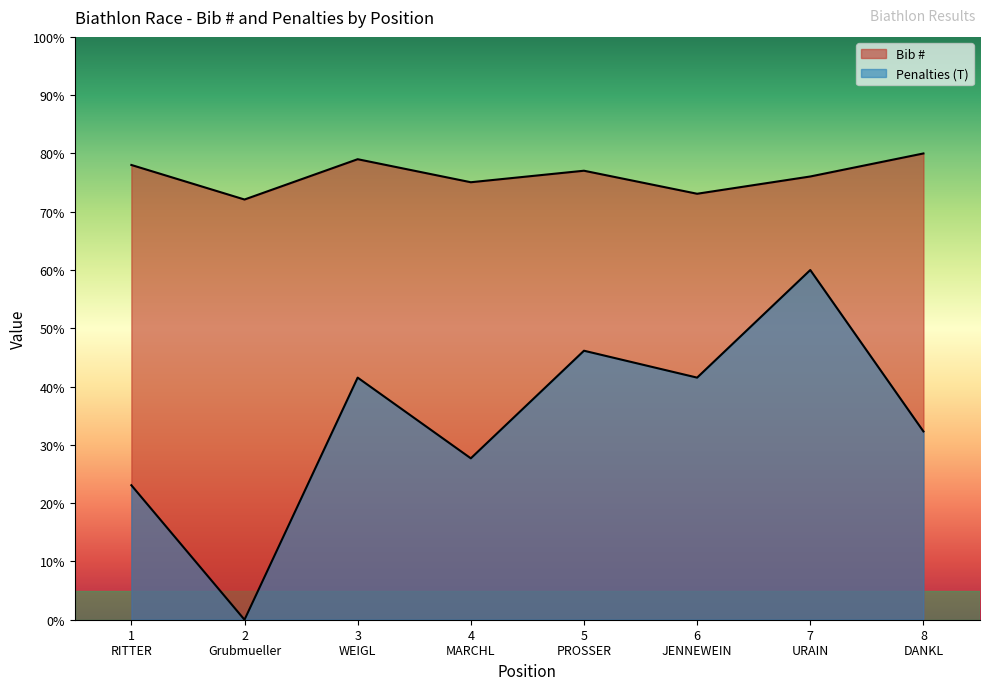

Is it true that Bib # equals 73.1 at 6
JENNEWEIN?

True